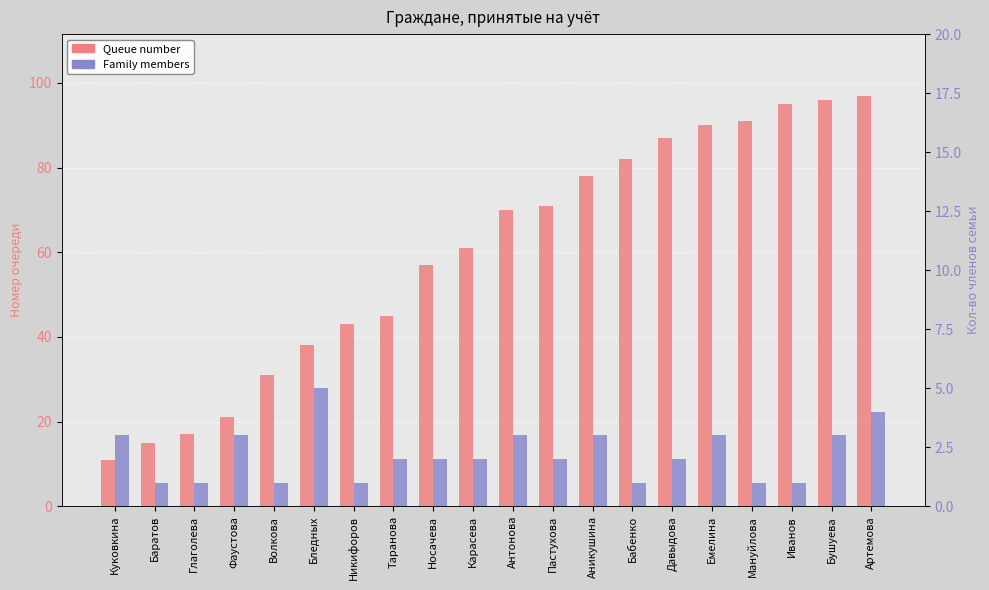

Which series has the largest range (max minus min)?

Queue number